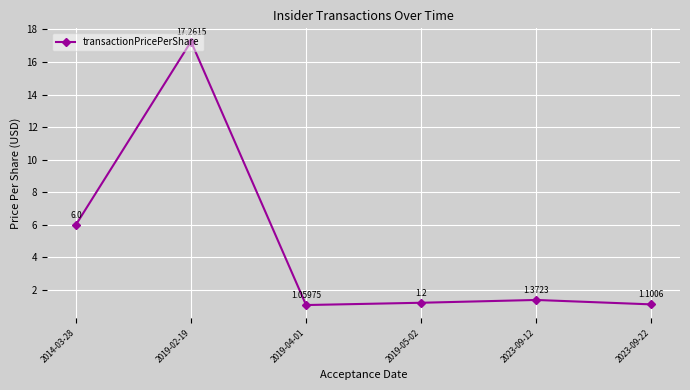

Which has a higher value, 2023-09-12 or 2019-02-19?

2019-02-19